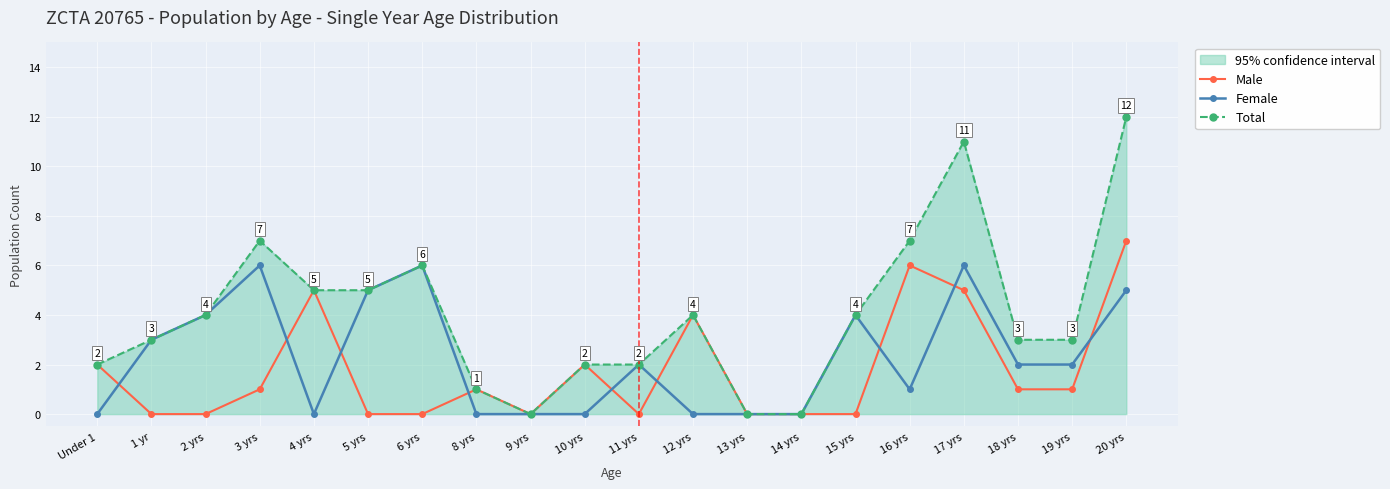

The Female series shows 0 at 10 yrs. True or false?

True